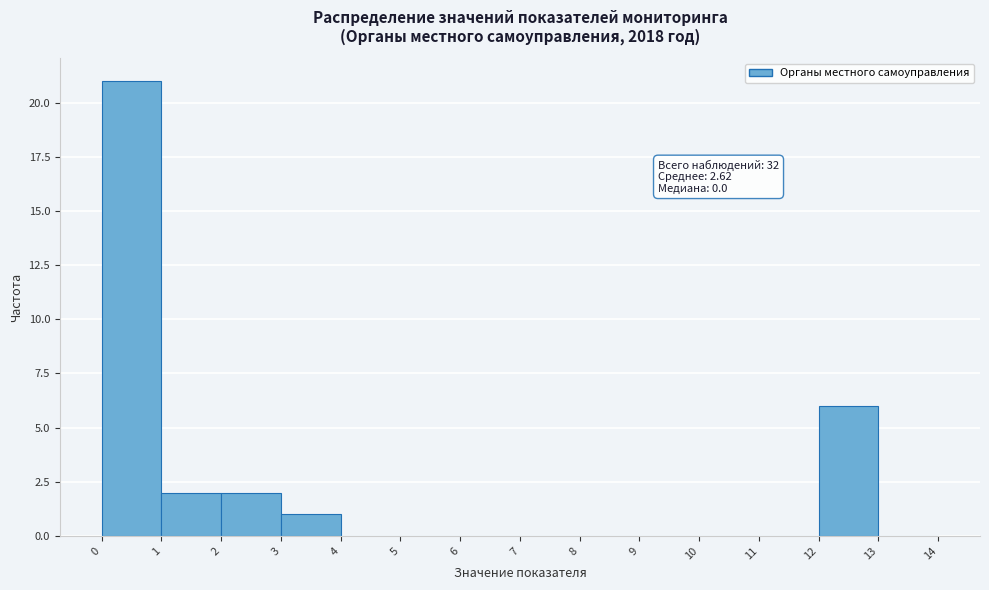

Over which range of the x-axis is the bar tallest?

0 to 1